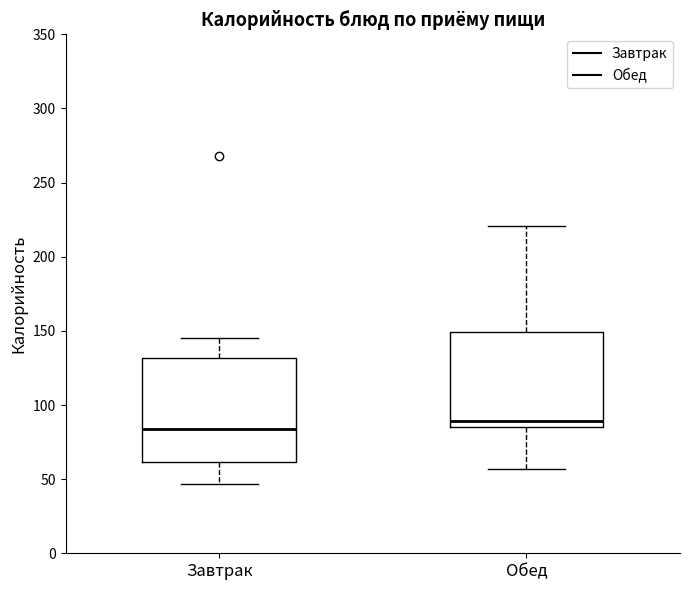

Where does the lower whisker of the box for Обед end on the y-axis? The values are not printed on the chart, so give them approximately, as read against the axis.

55